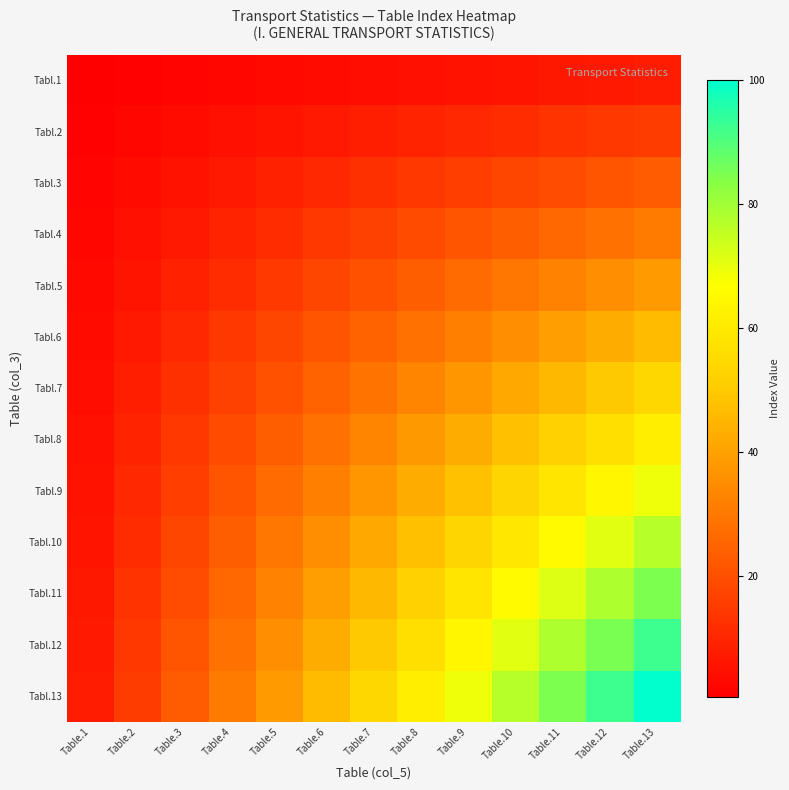

Reading left to right, transcribe all the data shown in this chart.

Tabl.1: Table.1=0.6	Table.2=1.2	Table.3=1.8	Table.4=2.4	Table.5=3.0	Table.6=3.6	Table.7=4.1	Table.8=4.7	Table.9=5.3	Table.10=5.9	Table.11=6.5	Table.12=7.1	Table.13=7.7
Tabl.2: Table.1=1.2	Table.2=2.4	Table.3=3.6	Table.4=4.7	Table.5=5.9	Table.6=7.1	Table.7=8.3	Table.8=9.5	Table.9=10.7	Table.10=11.8	Table.11=13.0	Table.12=14.2	Table.13=15.4
Tabl.3: Table.1=1.8	Table.2=3.6	Table.3=5.3	Table.4=7.1	Table.5=8.9	Table.6=10.7	Table.7=12.4	Table.8=14.2	Table.9=16.0	Table.10=17.8	Table.11=19.5	Table.12=21.3	Table.13=23.1
Tabl.4: Table.1=2.4	Table.2=4.7	Table.3=7.1	Table.4=9.5	Table.5=11.8	Table.6=14.2	Table.7=16.6	Table.8=18.9	Table.9=21.3	Table.10=23.7	Table.11=26.0	Table.12=28.4	Table.13=30.8
Tabl.5: Table.1=3.0	Table.2=5.9	Table.3=8.9	Table.4=11.8	Table.5=14.8	Table.6=17.8	Table.7=20.7	Table.8=23.7	Table.9=26.6	Table.10=29.6	Table.11=32.5	Table.12=35.5	Table.13=38.5
Tabl.6: Table.1=3.6	Table.2=7.1	Table.3=10.7	Table.4=14.2	Table.5=17.8	Table.6=21.3	Table.7=24.9	Table.8=28.4	Table.9=32.0	Table.10=35.5	Table.11=39.1	Table.12=42.6	Table.13=46.2
Tabl.7: Table.1=4.1	Table.2=8.3	Table.3=12.4	Table.4=16.6	Table.5=20.7	Table.6=24.9	Table.7=29.0	Table.8=33.1	Table.9=37.3	Table.10=41.4	Table.11=45.6	Table.12=49.7	Table.13=53.8
Tabl.8: Table.1=4.7	Table.2=9.5	Table.3=14.2	Table.4=18.9	Table.5=23.7	Table.6=28.4	Table.7=33.1	Table.8=37.9	Table.9=42.6	Table.10=47.3	Table.11=52.1	Table.12=56.8	Table.13=61.5
Tabl.9: Table.1=5.3	Table.2=10.7	Table.3=16.0	Table.4=21.3	Table.5=26.6	Table.6=32.0	Table.7=37.3	Table.8=42.6	Table.9=47.9	Table.10=53.3	Table.11=58.6	Table.12=63.9	Table.13=69.2
Tabl.10: Table.1=5.9	Table.2=11.8	Table.3=17.8	Table.4=23.7	Table.5=29.6	Table.6=35.5	Table.7=41.4	Table.8=47.3	Table.9=53.3	Table.10=59.2	Table.11=65.1	Table.12=71.0	Table.13=76.9
Tabl.11: Table.1=6.5	Table.2=13.0	Table.3=19.5	Table.4=26.0	Table.5=32.5	Table.6=39.1	Table.7=45.6	Table.8=52.1	Table.9=58.6	Table.10=65.1	Table.11=71.6	Table.12=78.1	Table.13=84.6
Tabl.12: Table.1=7.1	Table.2=14.2	Table.3=21.3	Table.4=28.4	Table.5=35.5	Table.6=42.6	Table.7=49.7	Table.8=56.8	Table.9=63.9	Table.10=71.0	Table.11=78.1	Table.12=85.2	Table.13=92.3
Tabl.13: Table.1=7.7	Table.2=15.4	Table.3=23.1	Table.4=30.8	Table.5=38.5	Table.6=46.2	Table.7=53.8	Table.8=61.5	Table.9=69.2	Table.10=76.9	Table.11=84.6	Table.12=92.3	Table.13=100.0